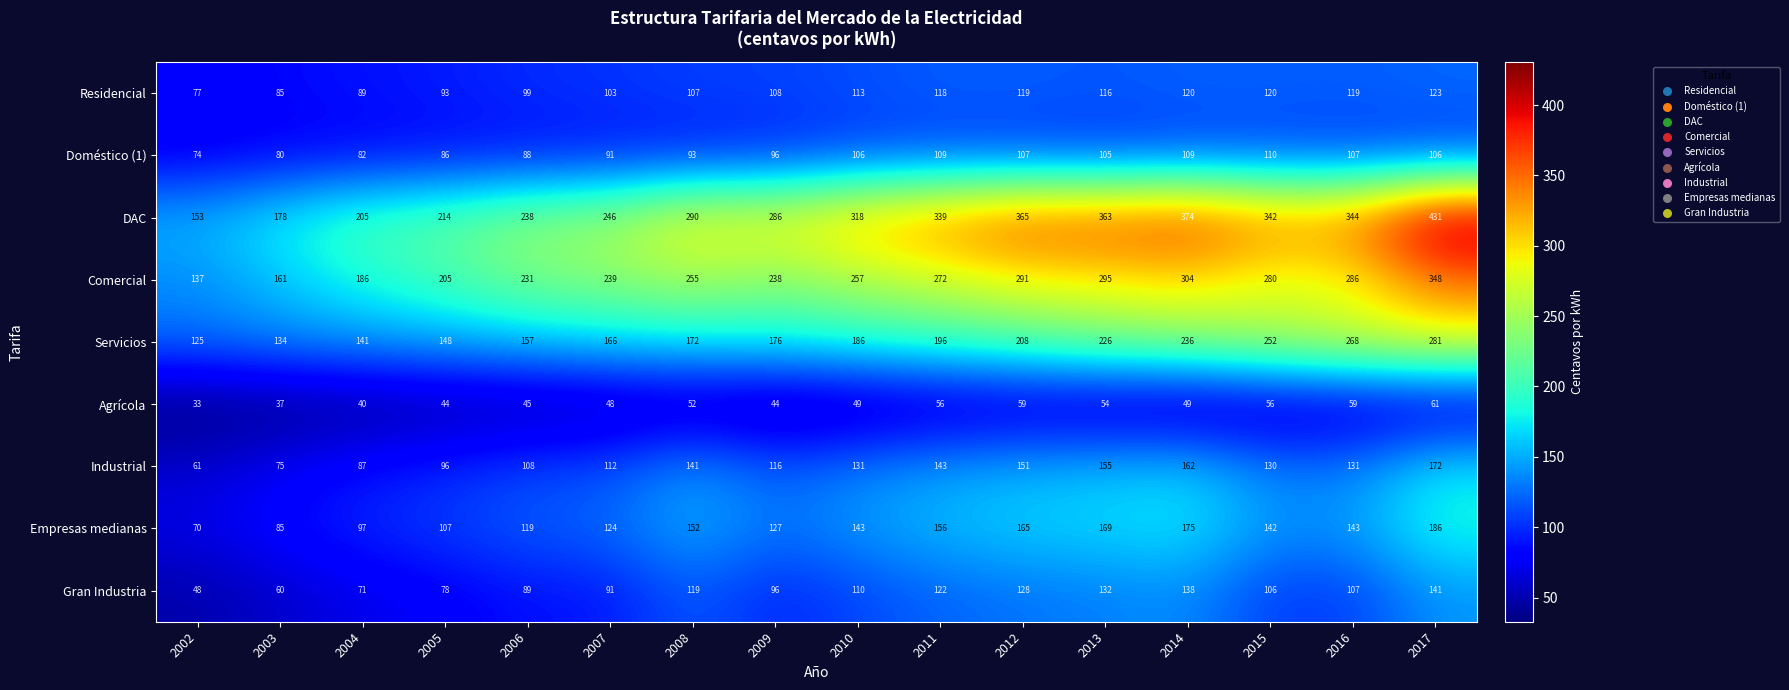

What is the smallest value displayed?

33